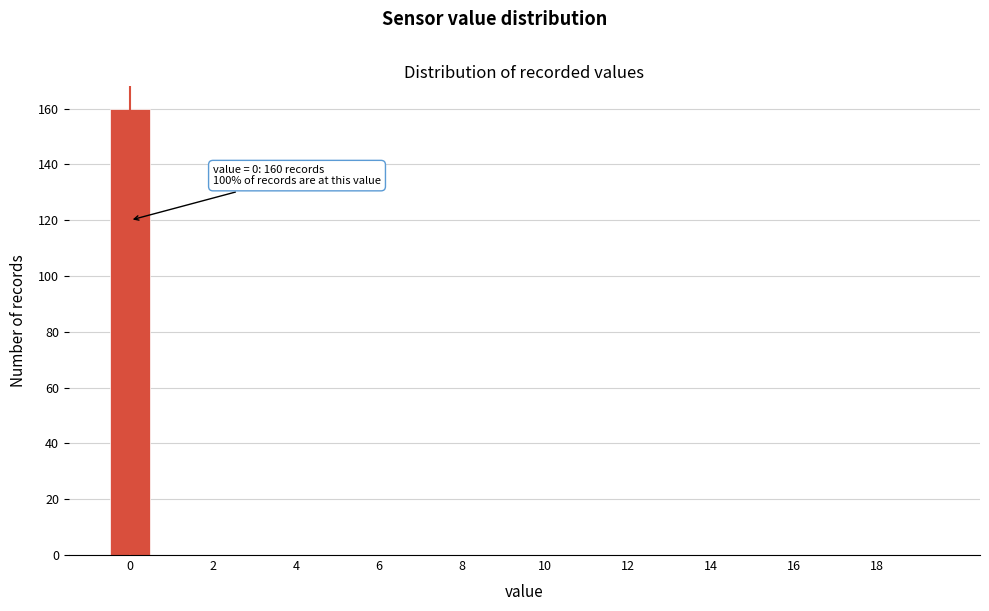

Which range on the x-axis has the tallest bar?

-0.5 to 0.5